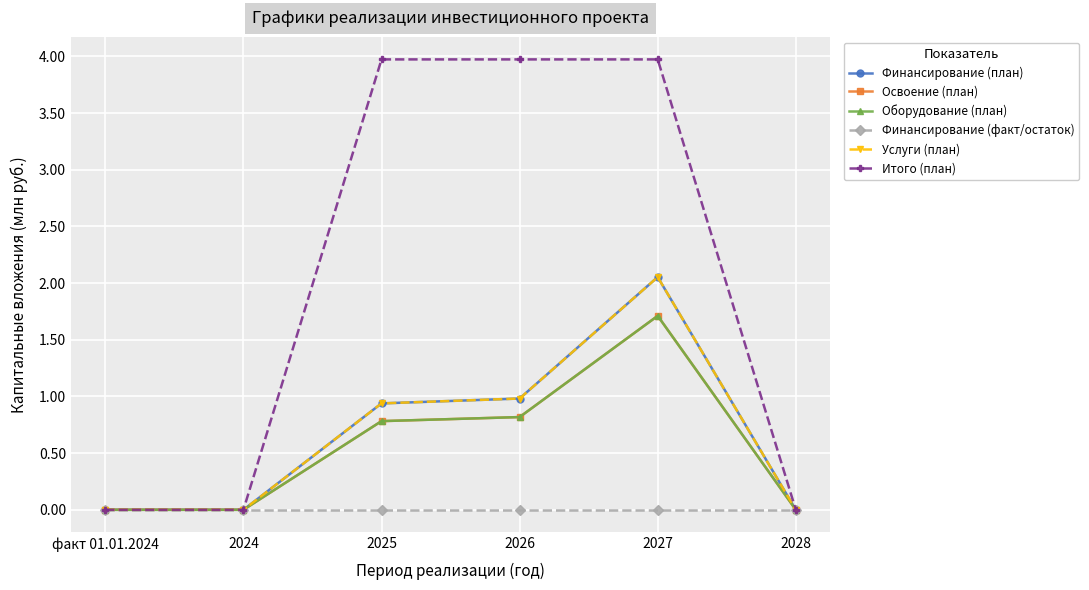

What is the highest value of the Оборудование (план) series?

1.7